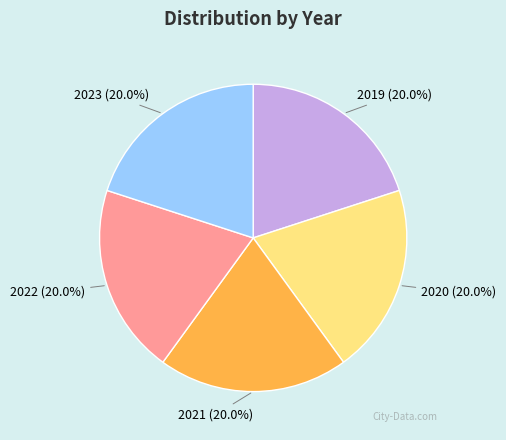

To the nearest percent, what is the difference between the largest and smallest slice percentages?

0%